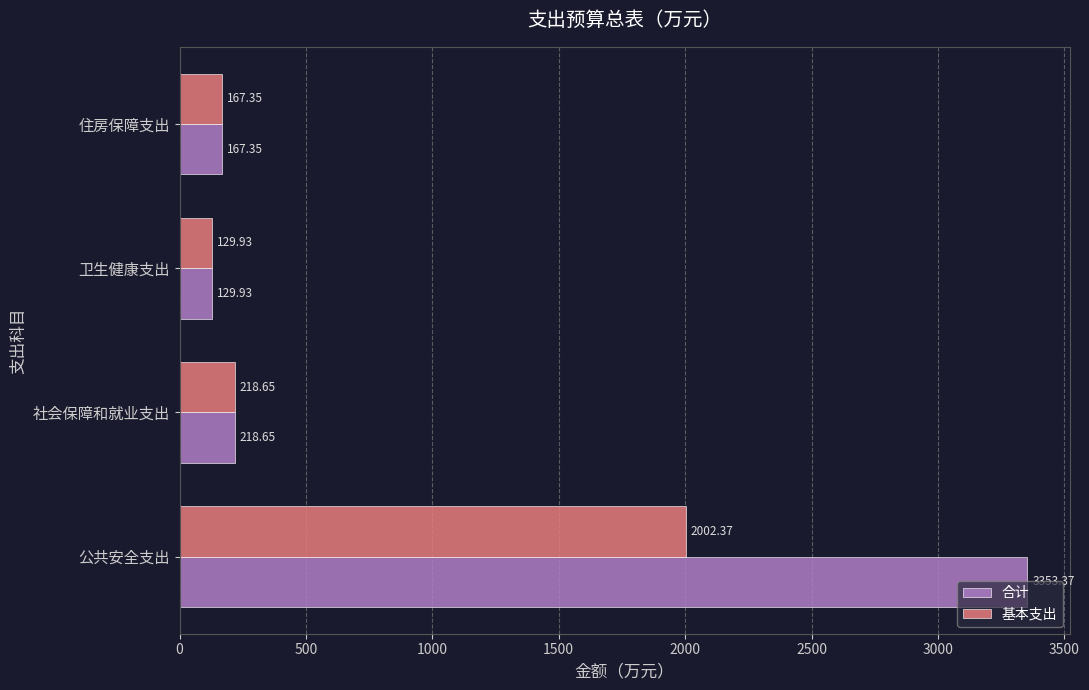

Which label corresponds to the largest value in the chart?

公共安全支出